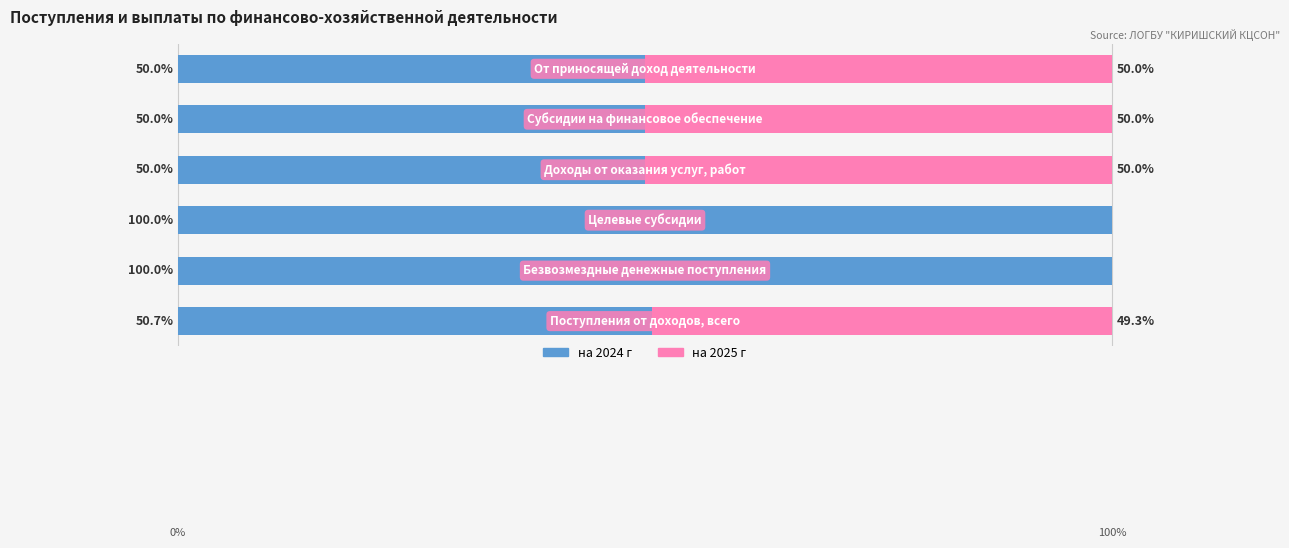

What are all the series names shown in the legend?

на 2024 г, на 2025 г